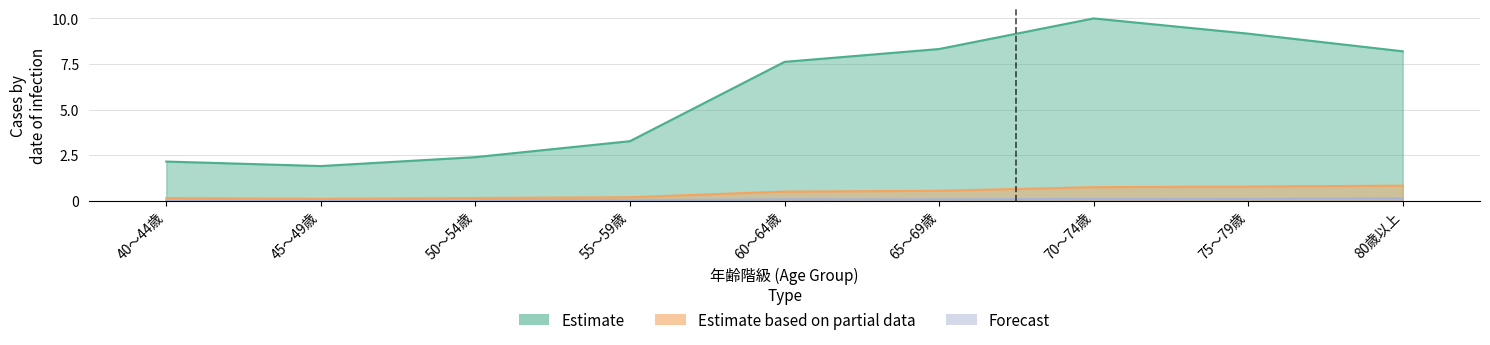

List the series in order of their peak value, highest first.

Estimate, Estimate based on partial data, Forecast